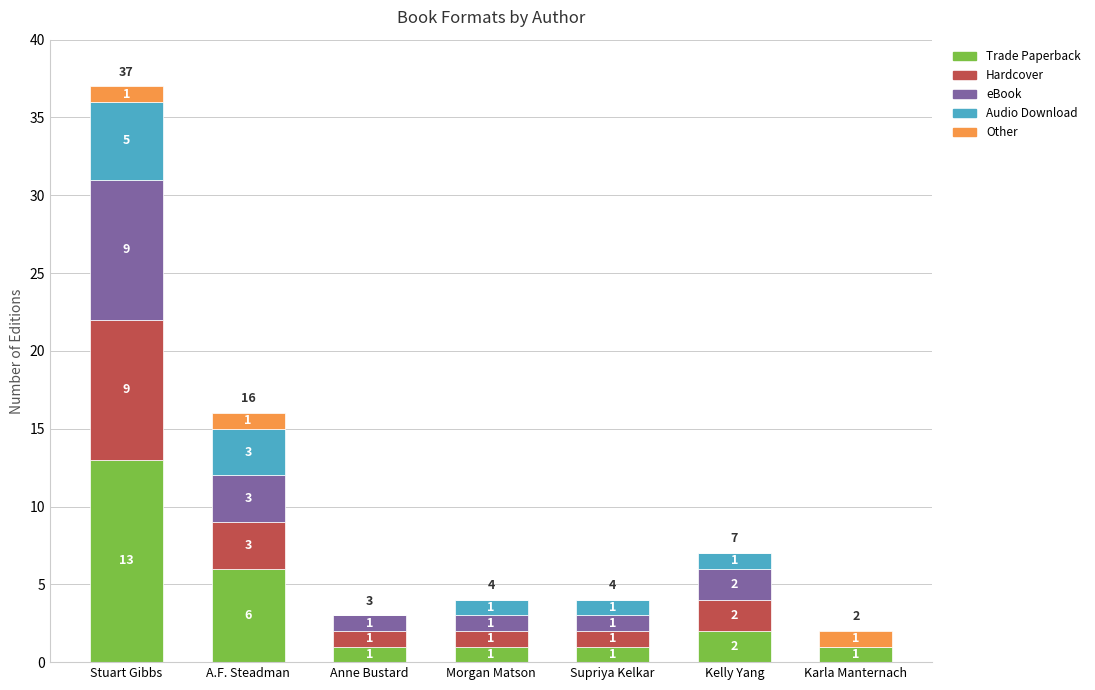

Reading left to right, list the values for the Trade Paperback series.

Stuart Gibbs=13	A.F. Steadman=6	Anne Bustard=1	Morgan Matson=1	Supriya Kelkar=1	Kelly Yang=2	Karla Manternach=1